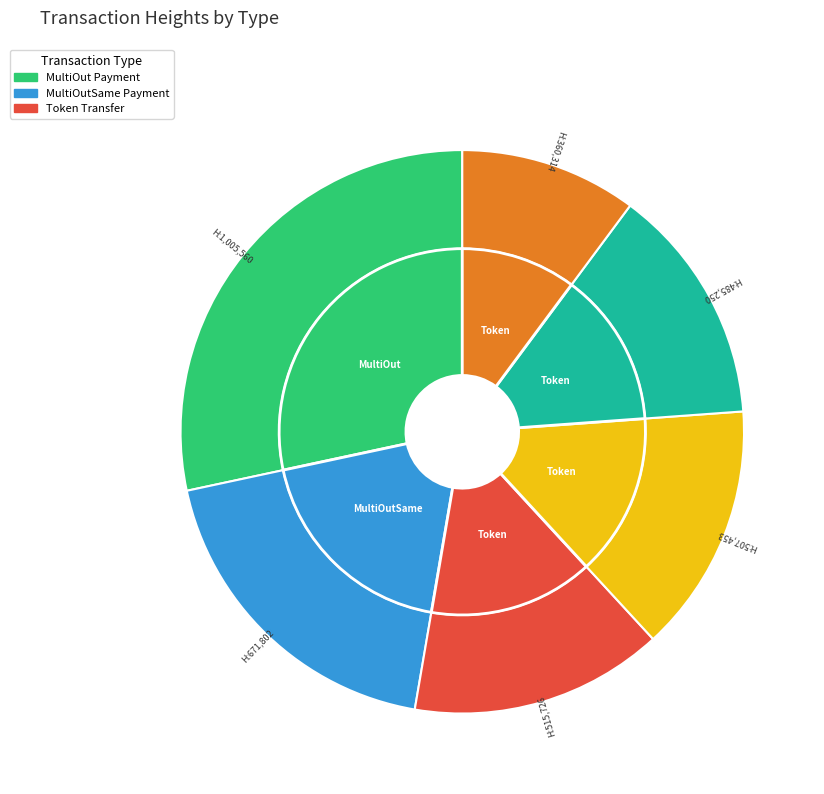

To the nearest percent, what is the difference between the 485250 and 515726 slice percentages?

1%